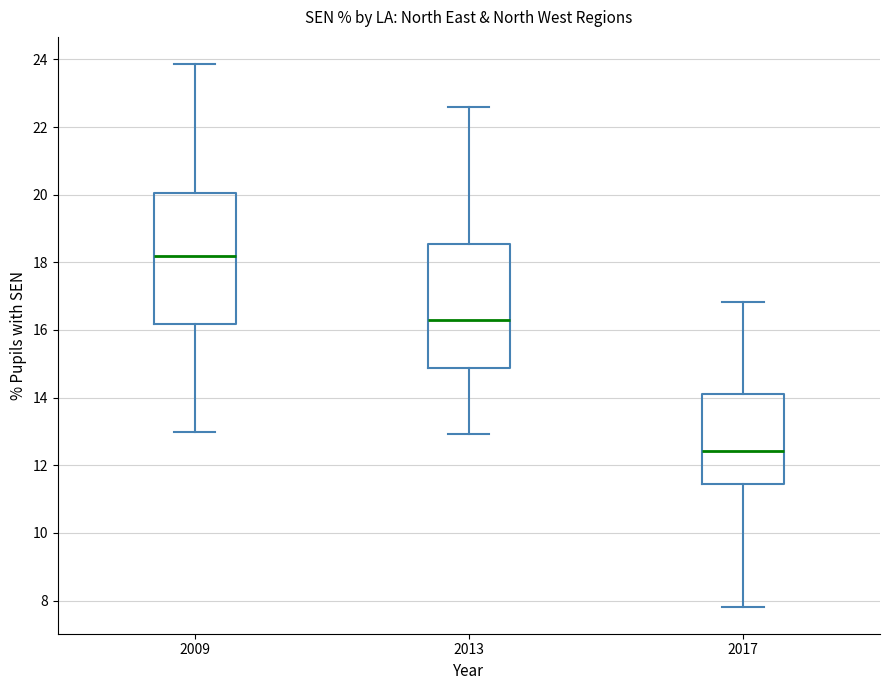

Reading left to right, read every box against the y-axis: the position of its median line, the range the box covers, and the ends of its whiskers. The values are not printed on the chart, so give them approximately, as read against the axis.

2009: median 18.2, box 16.2 to 20.0, whiskers 13.0 to 23.8
2013: median 16.2, box 14.8 to 18.6, whiskers 13.0 to 22.6
2017: median 12.4, box 11.4 to 14.2, whiskers 7.8 to 16.8